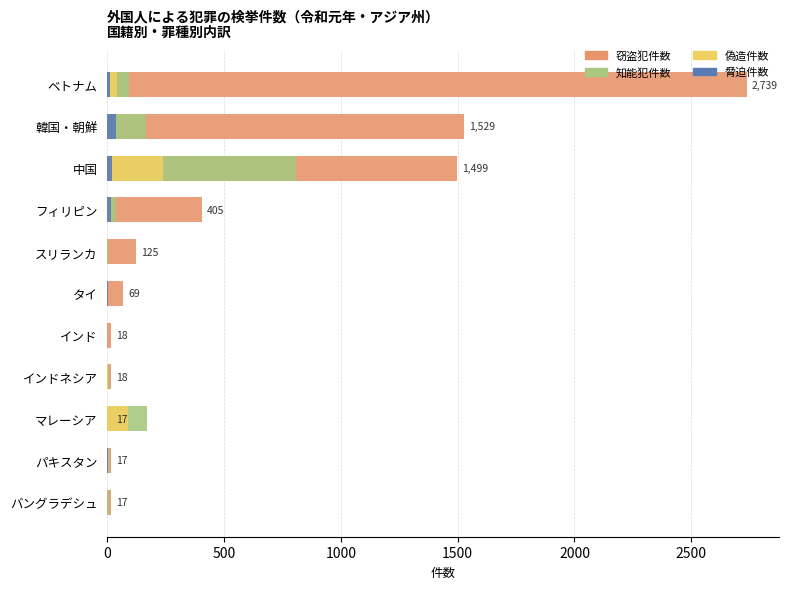

How many bars are there in total?

44